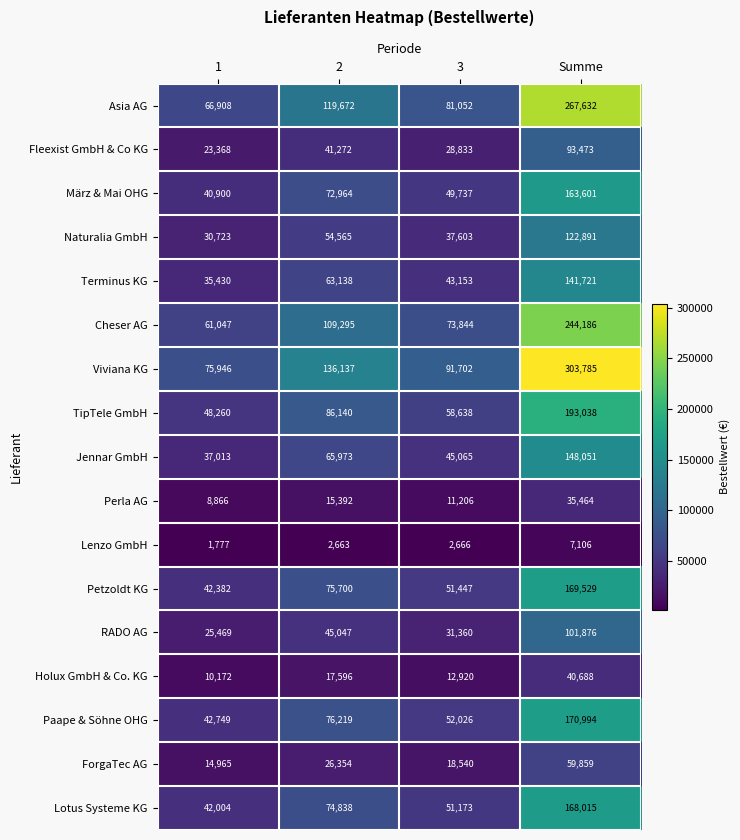

What is the difference between the maximum and second lowest values in the Petzoldt KG series?

118082